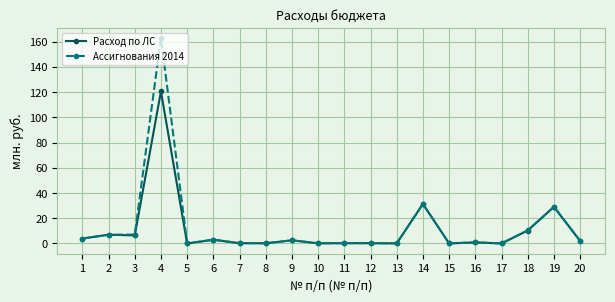

Is the value of Расход по ЛС at 6 greater than the value of Ассигнования 2014 at 14?

No